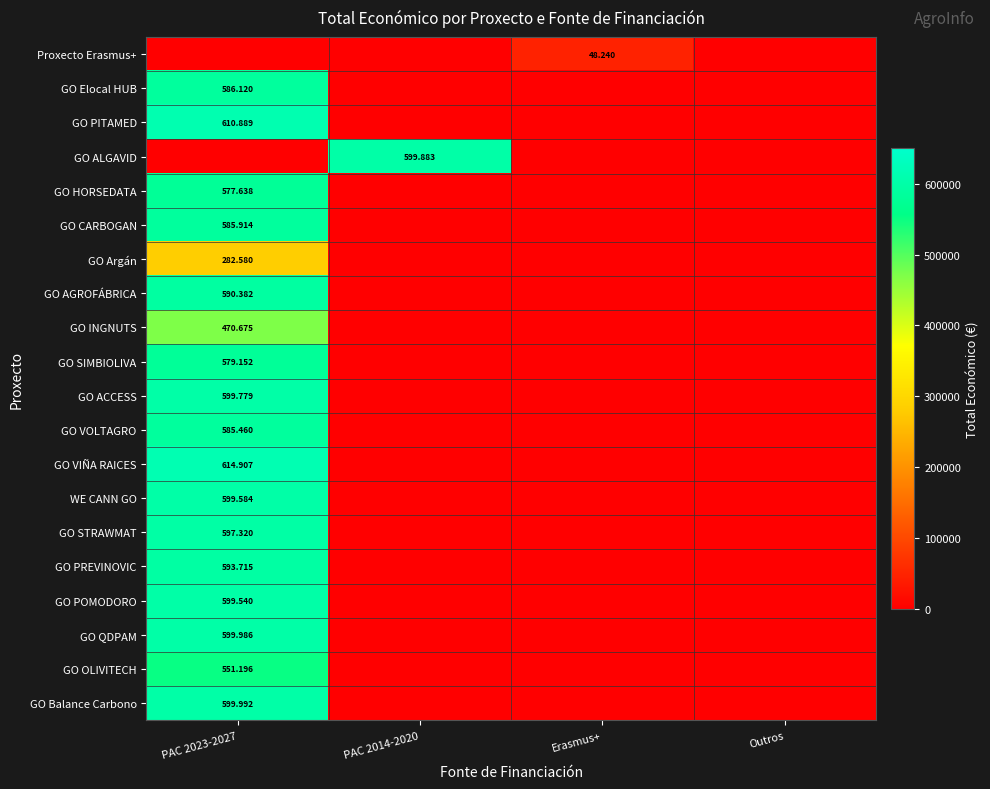

Which category has the lowest value across all series?

PAC 2023-2027